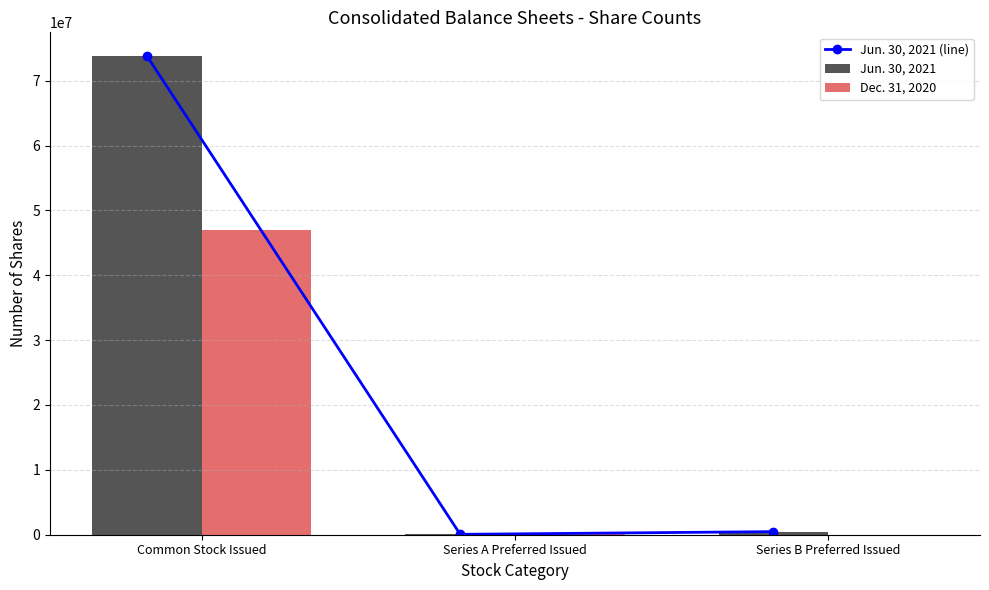

What is the average value of the Jun. 30, 2021 series?

24764592